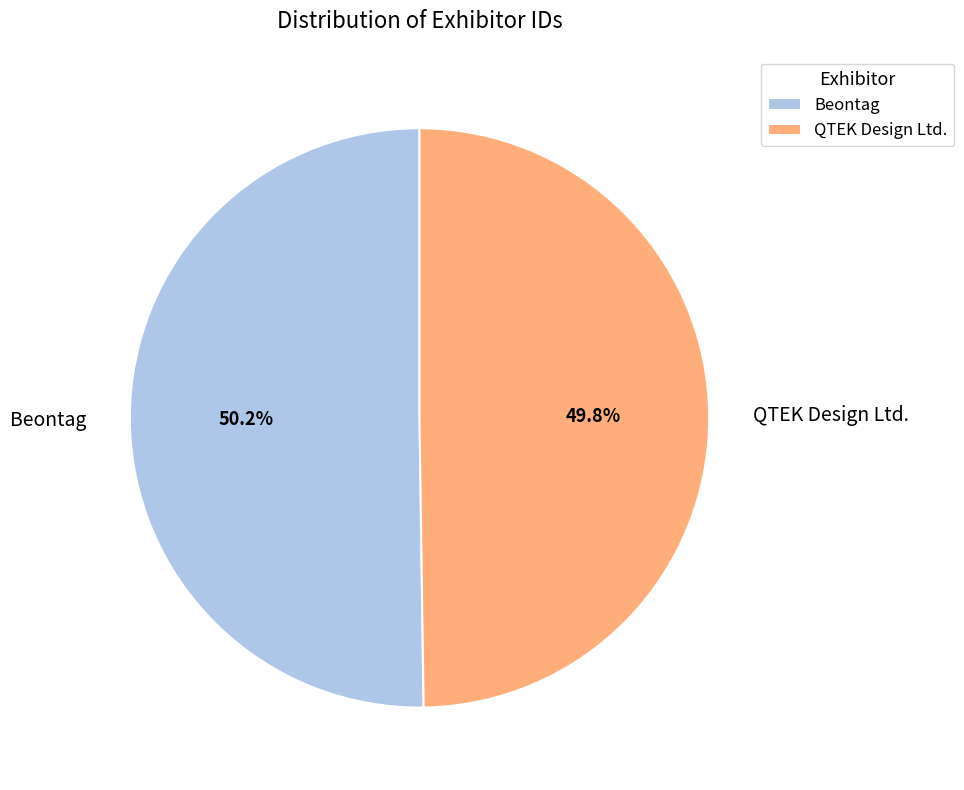

What is the ratio of the value at QTEK Design Ltd. to the value at Beontag?

1.0